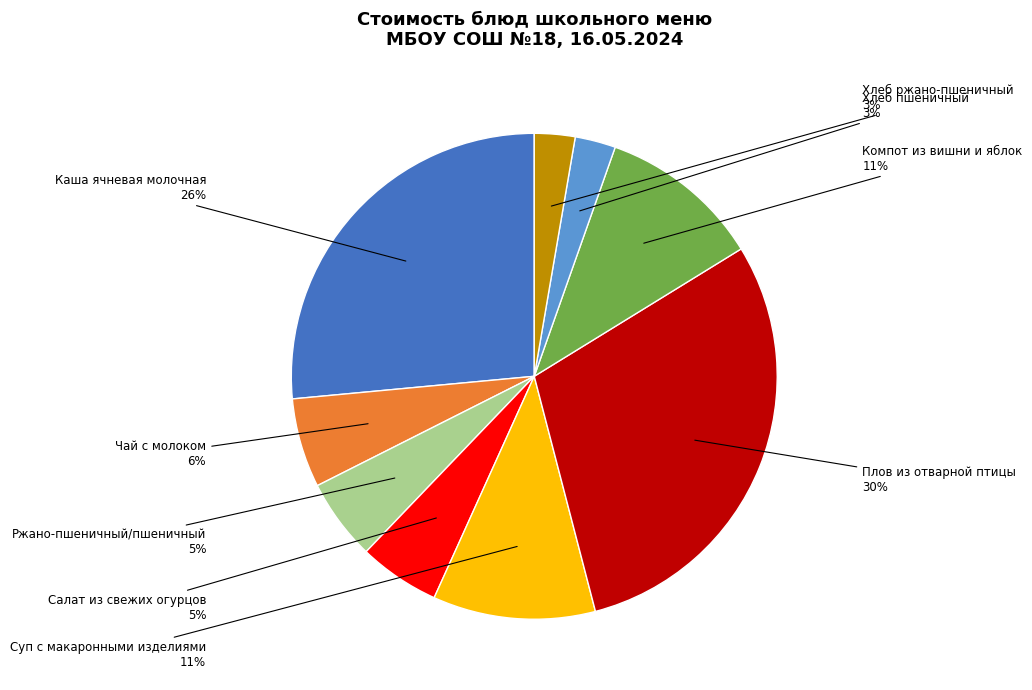

To the nearest percent, what portion does Компот из вишни и яблок represent?

11%